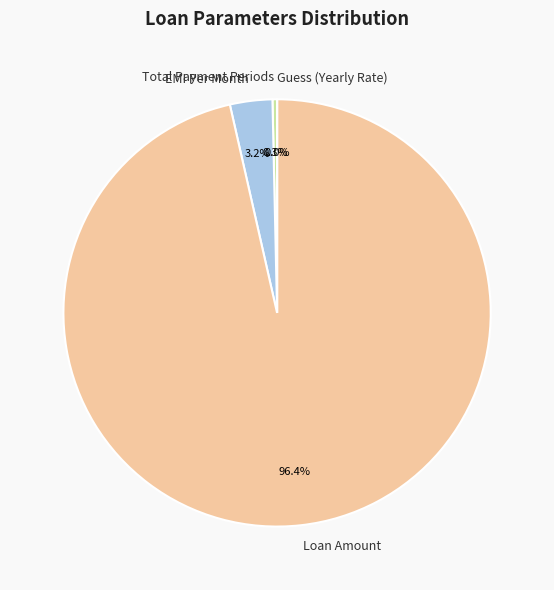

What is the majority slice?

Loan Amount